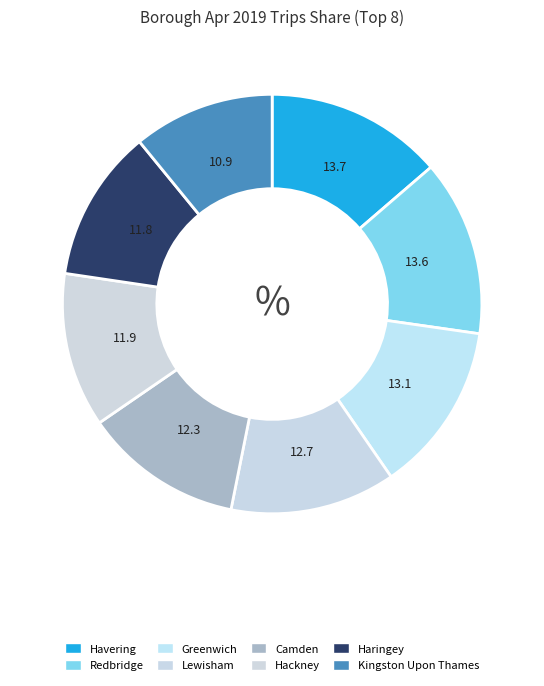

How many segments does this pie chart have?

8